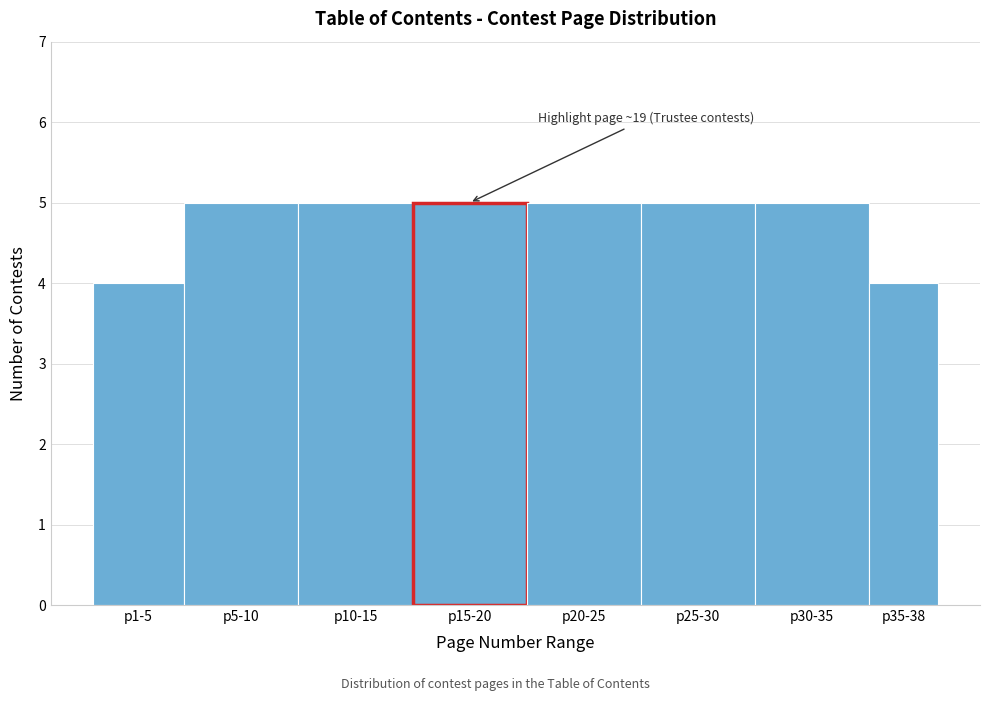

Reading left to right, what are all the values shown in this chart?

p1-5=4	p5-10=5	p10-15=5	p15-20=5	p20-25=5	p25-30=5	p30-35=5	p35-38=4